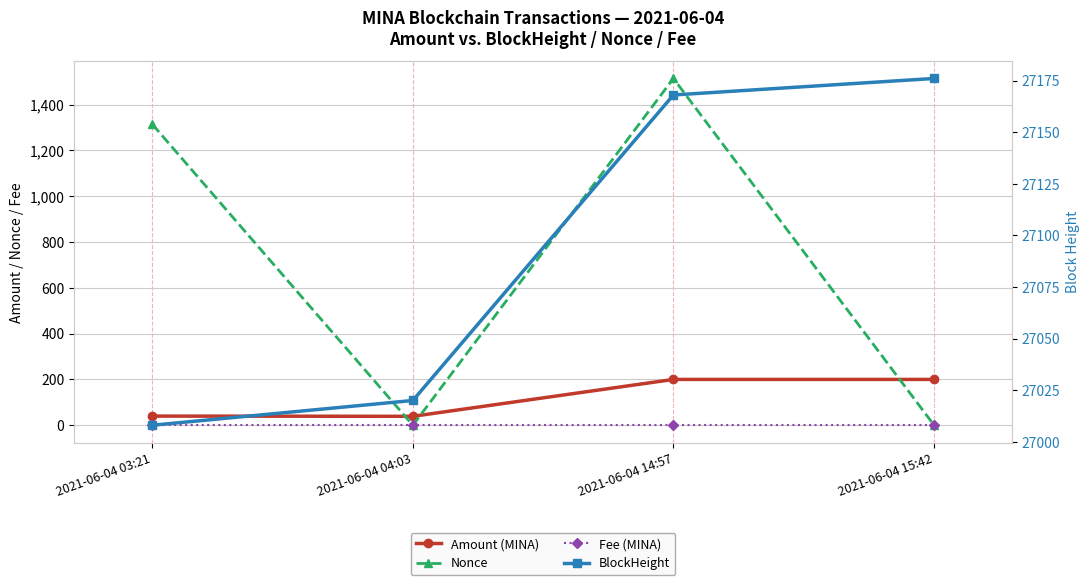

At which label is Nonce closest to 757?

2021-06-04 03:21